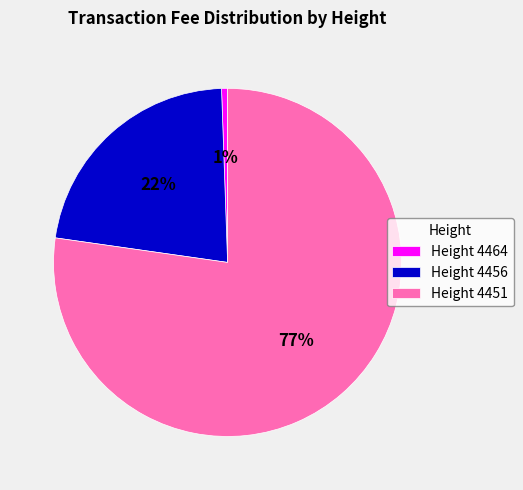

Which slice is the largest?

Height 4451